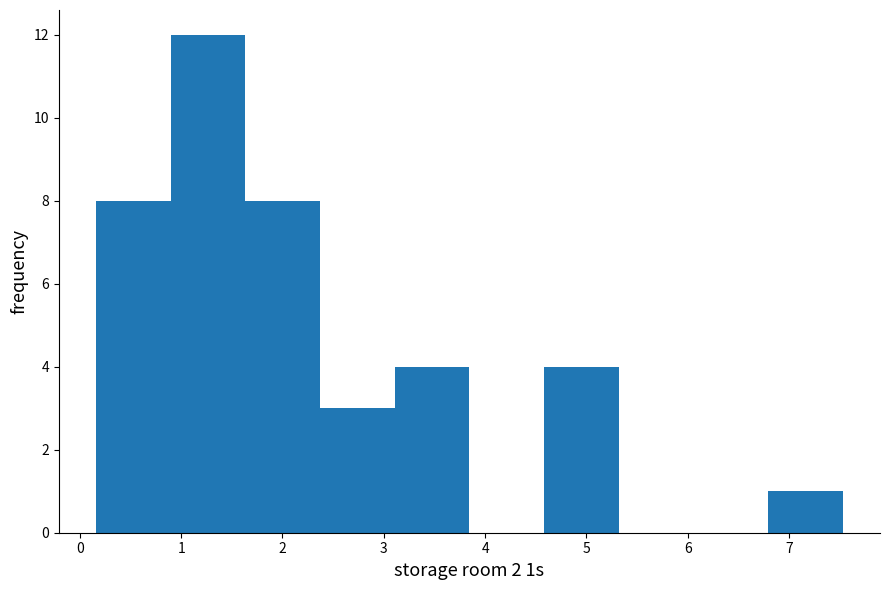

Reading left to right, list every bar in this chart as the range it spans on the x-axis followed by its height. Neither the bar edges nor the heights are printed on the chart, so give them approximately, as read against the axes.

0.2 to 0.9: 8
0.9 to 1.6: 12
1.6 to 2.4: 8
2.4 to 3.1: 3
3.1 to 3.8: 4
3.8 to 4.6: 0
4.6 to 5.3: 4
5.3 to 6.1: 0
6.1 to 6.8: 0
6.8 to 7.5: 1